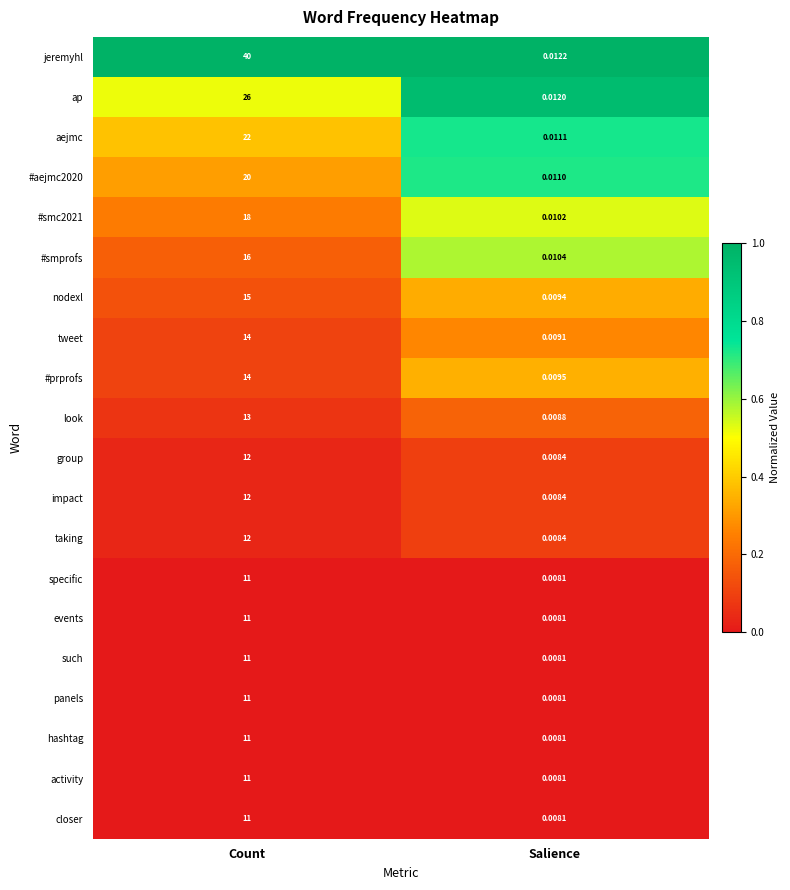

Between Count and Salience, which series saw the biggest shift?

jeremyhl